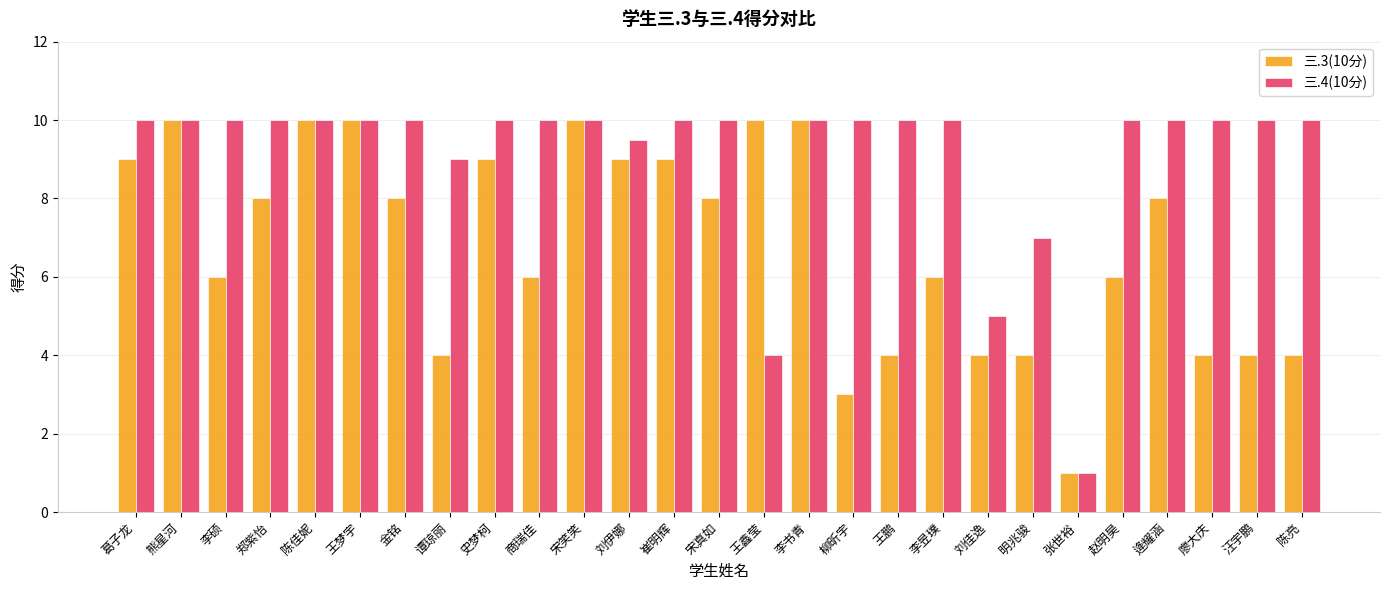

How many data points in 三.3(10分) are less than 8?

13